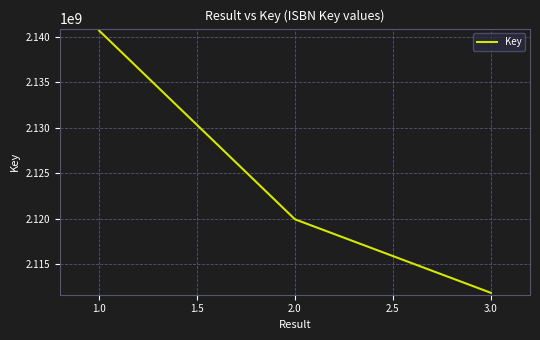

Rank the categories by value from highest to lowest.

1.0, 2.0, 3.0